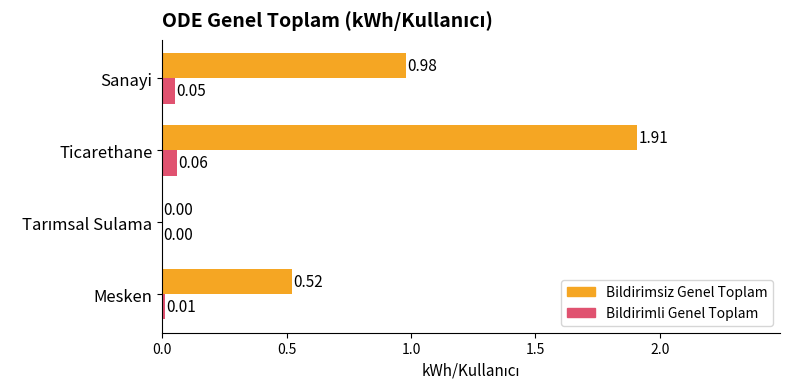

At which category is the sum across all series the highest?

Ticarethane